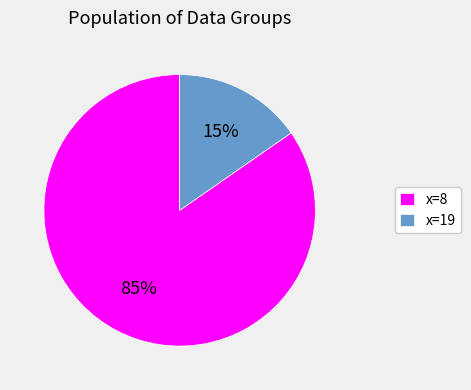

To the nearest percent, what portion does x=8 represent?

85%